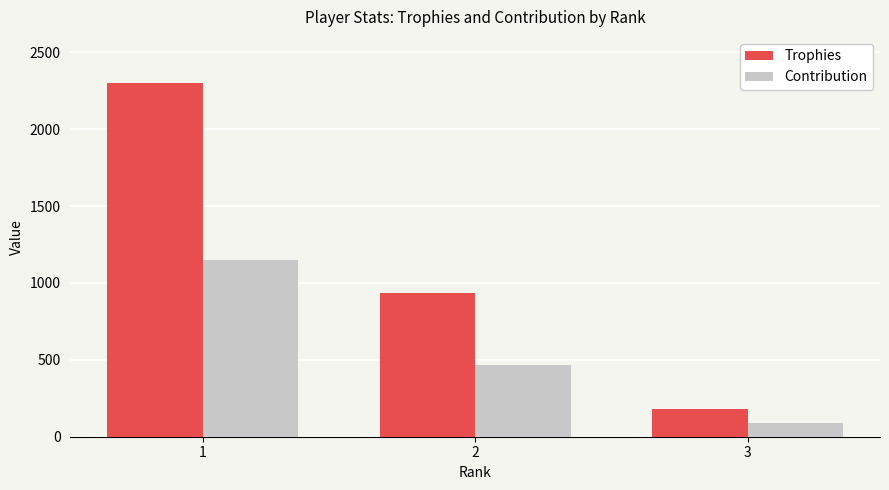

What is the value of the Trophies bar at the 2nd from the left?

933